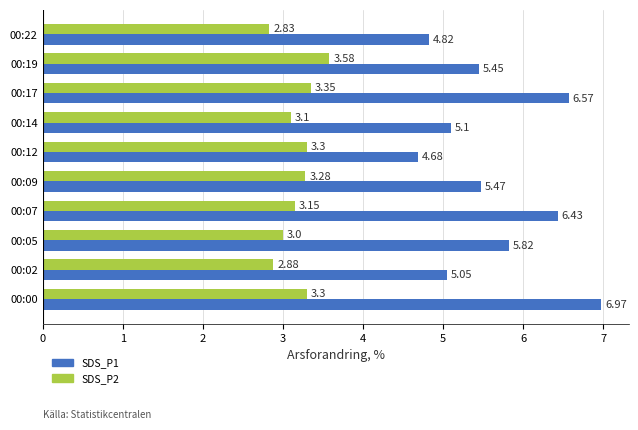

How many distinct data groups are displayed?

2